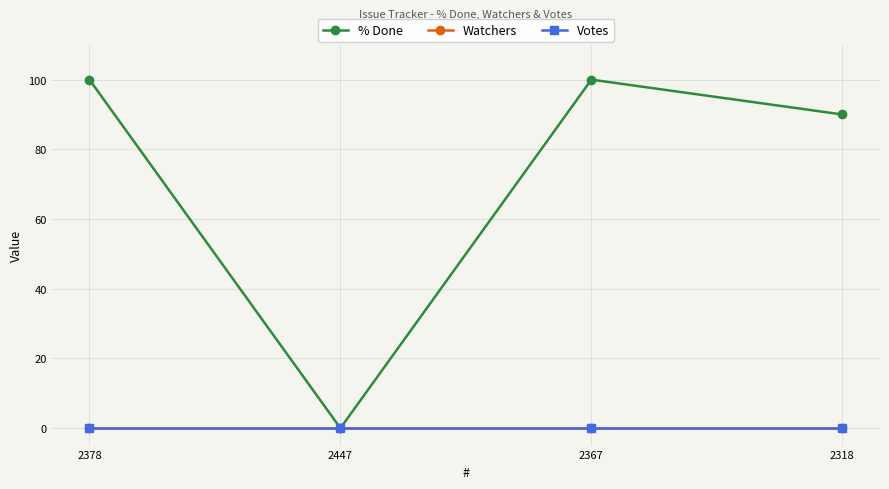

True or false: Votes has more than 2 points higher than both neighbors.

False